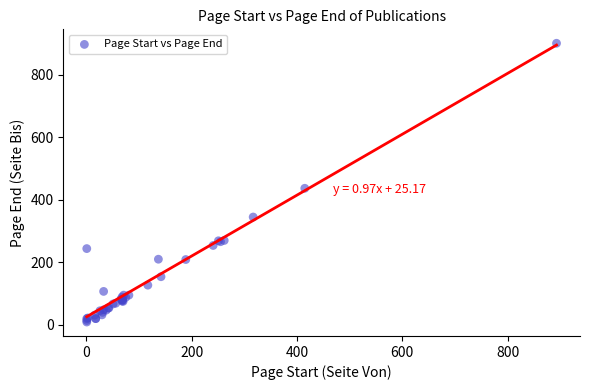

What Y value in the scatter plot is closest to 455?

437